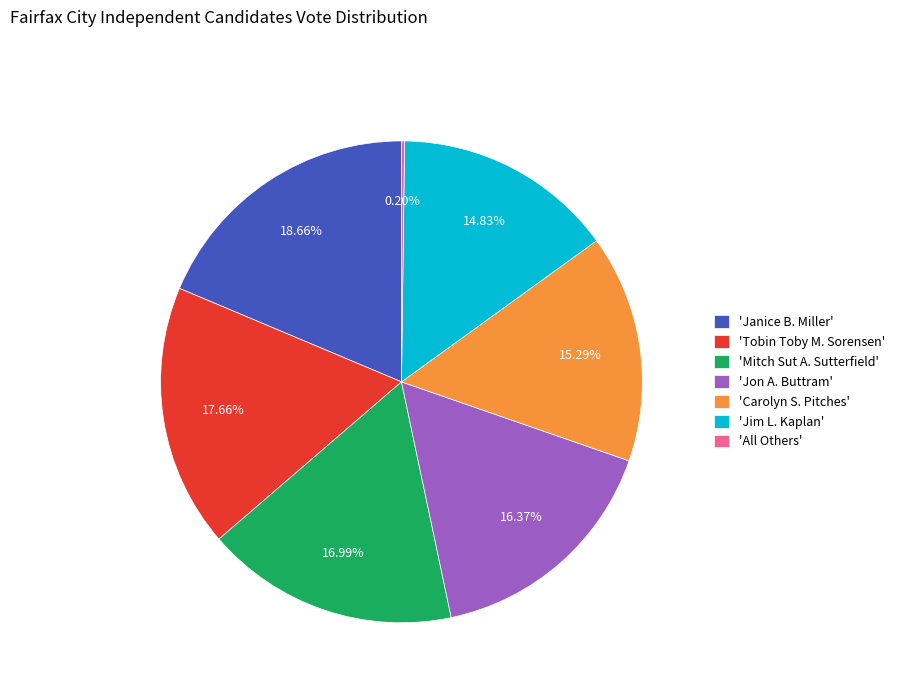

Is the sum of 'Mitch Sut A. Sutterfield' and 'Jim L. Kaplan' greater than half?

No